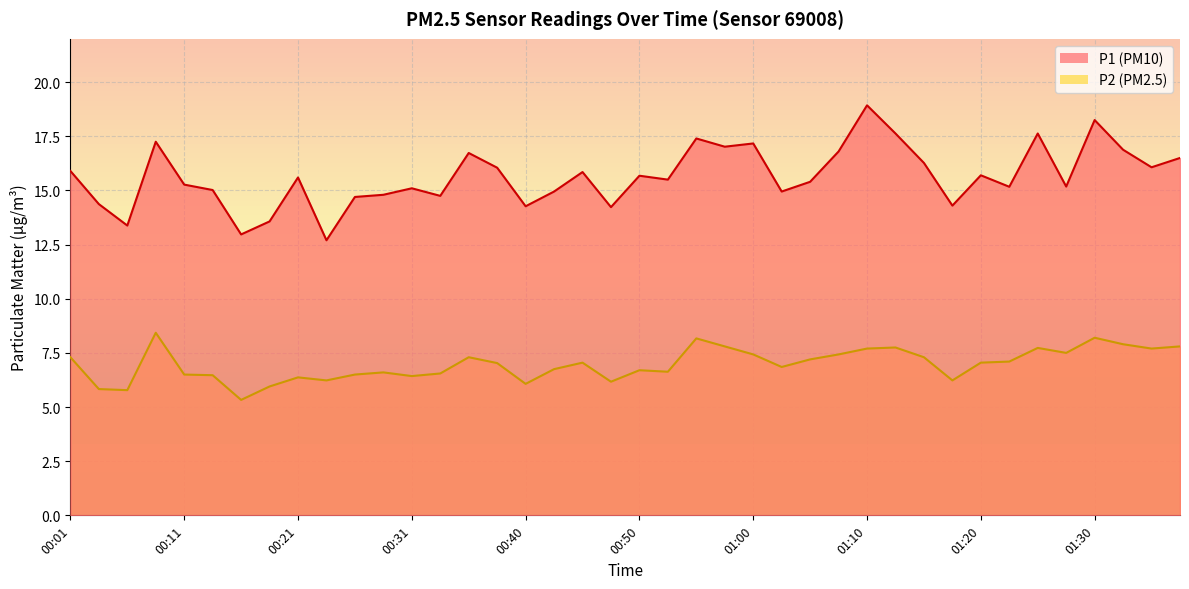

True or false: P1 and P2 cross at least once.

False